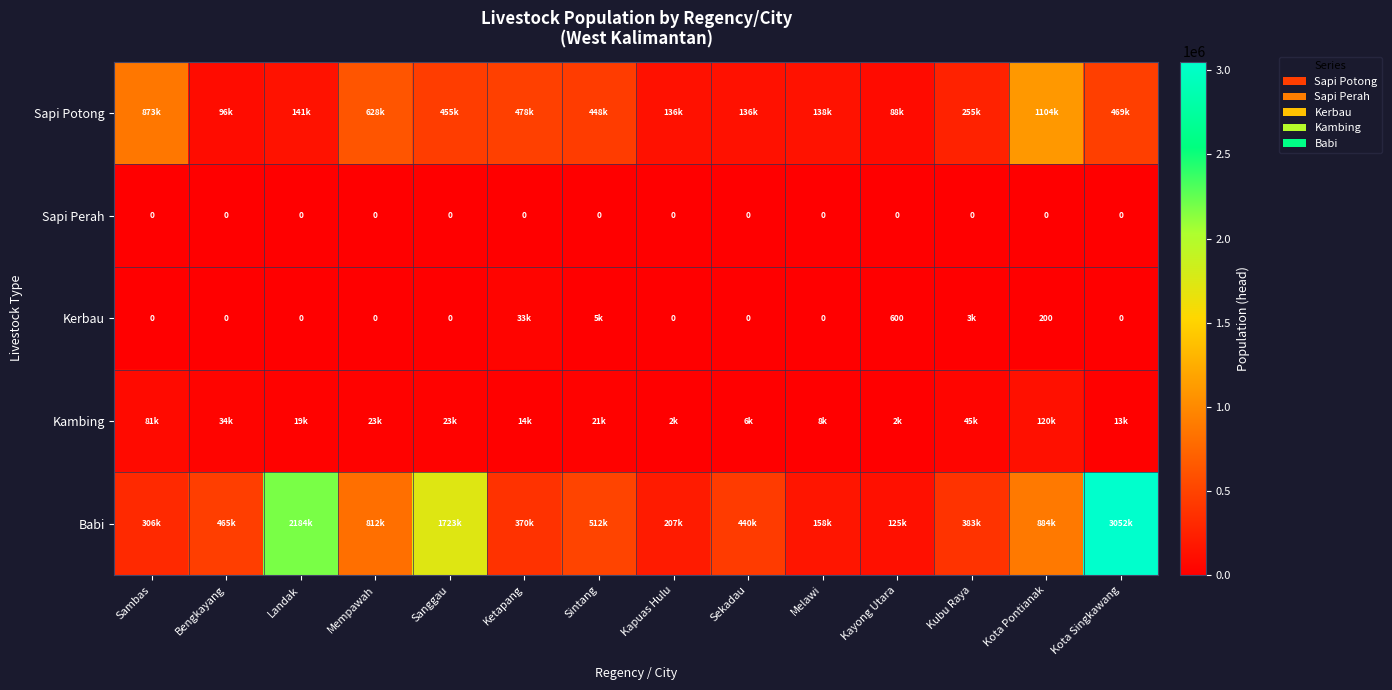

At which category is the sum across all series the highest?

Kota Singkawang